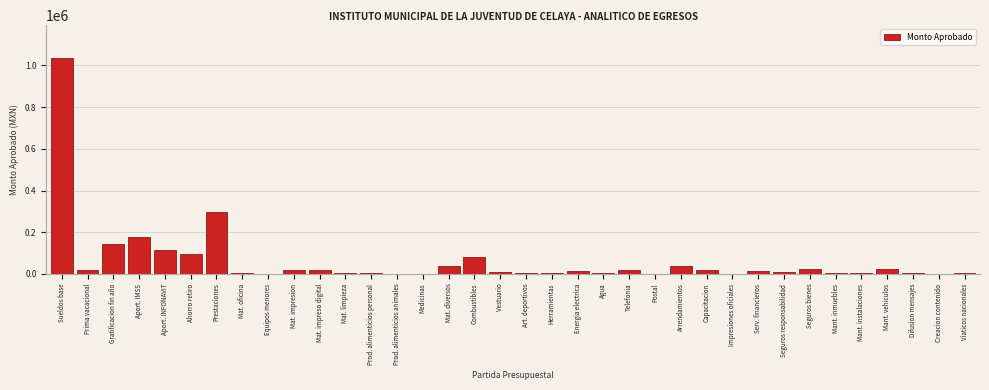

At which label is the value closest to 519073?

Prestaciones